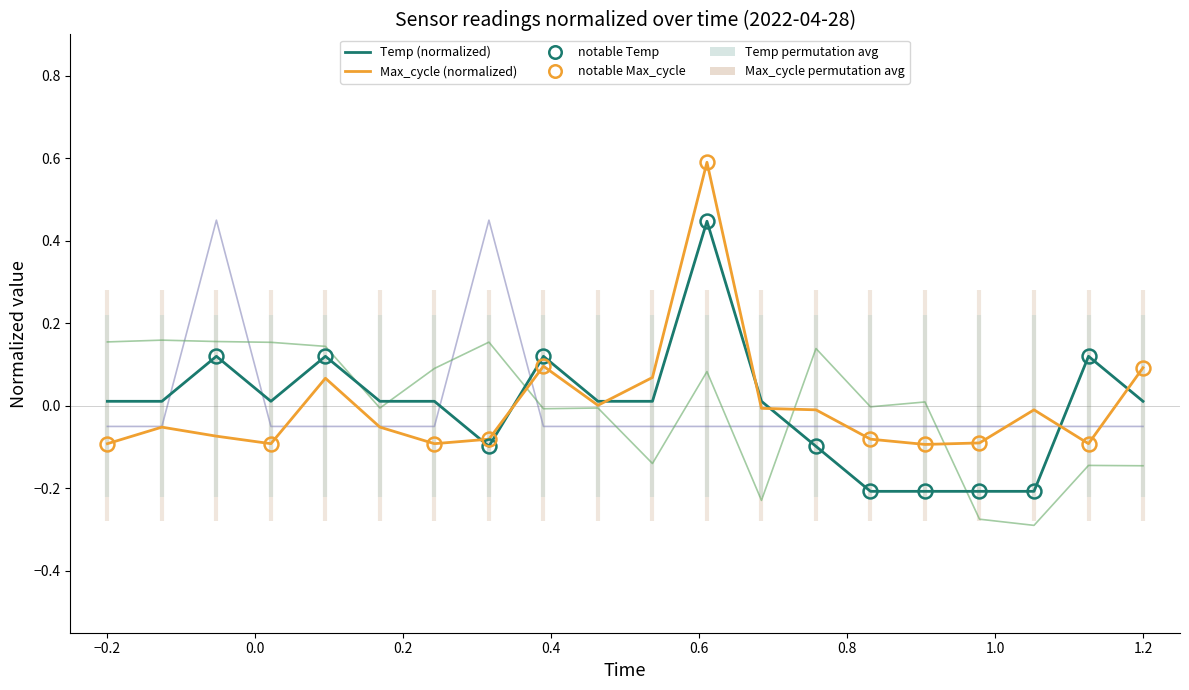

How many data points does each series have?

20